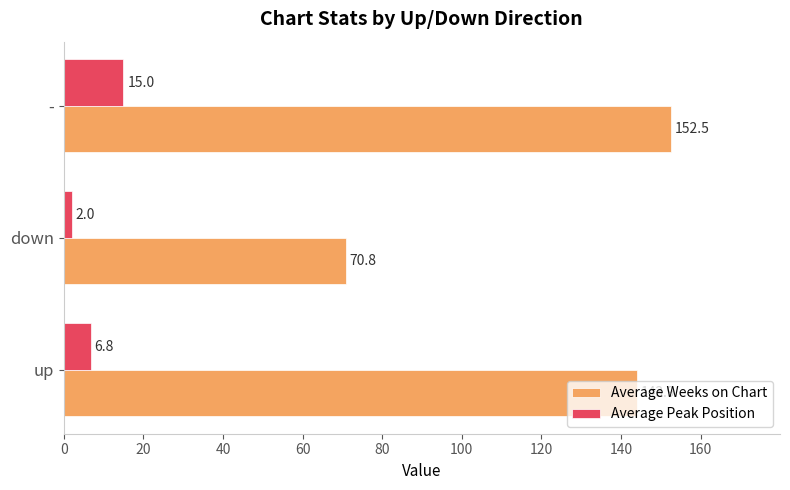

The Average Peak Position series shows 6.8 at up. True or false?

True